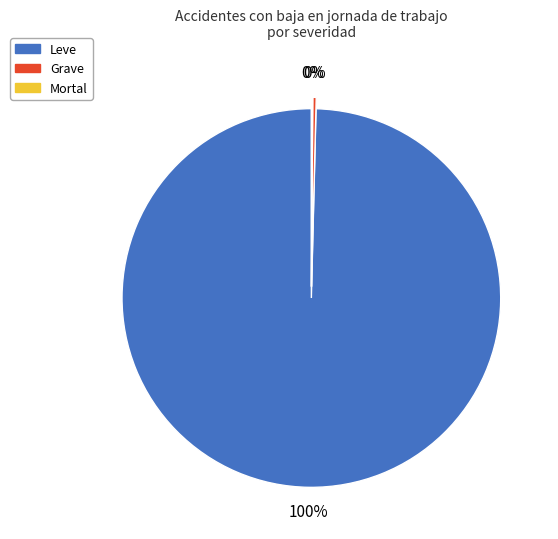

Does any single category account for the majority?

Yes